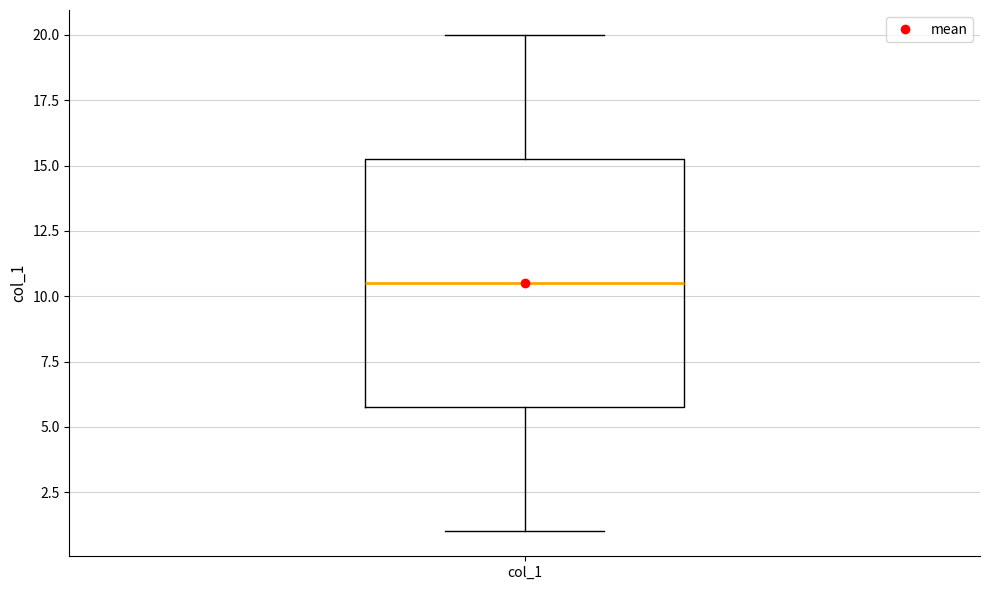

Read this box plot against the y-axis: the position of the median line, the range covered by the box, and the ends of both whiskers. The values are not printed on the chart, so give them approximately, as read against the axis.

median 10.5, box 6.0 to 15.5, whiskers 1.0 to 20.0